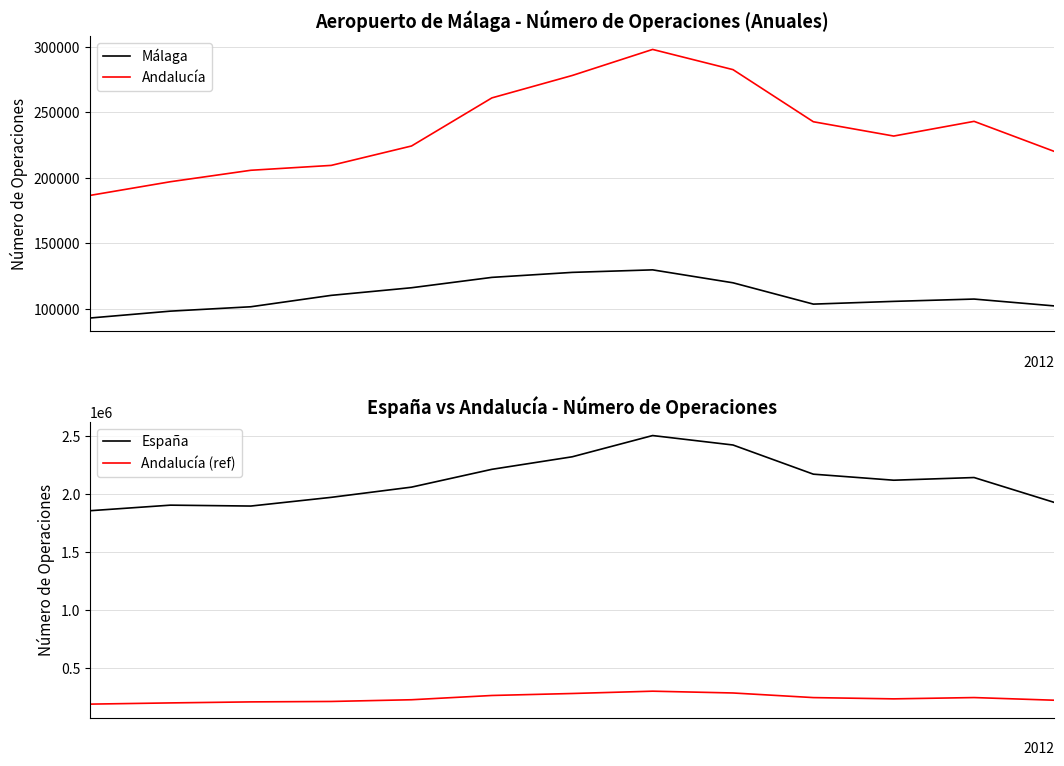

What is the average value of the Andalucía series?

236983